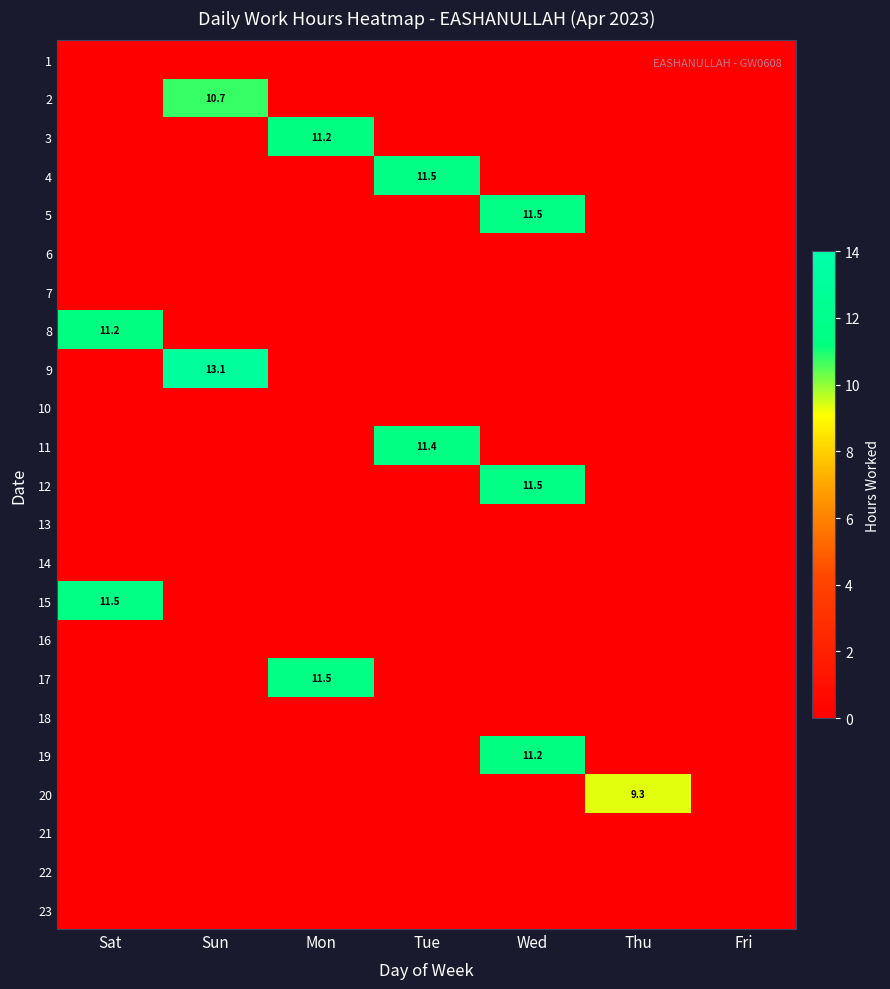

At which category does the chart reach its minimum across all series?

Sat